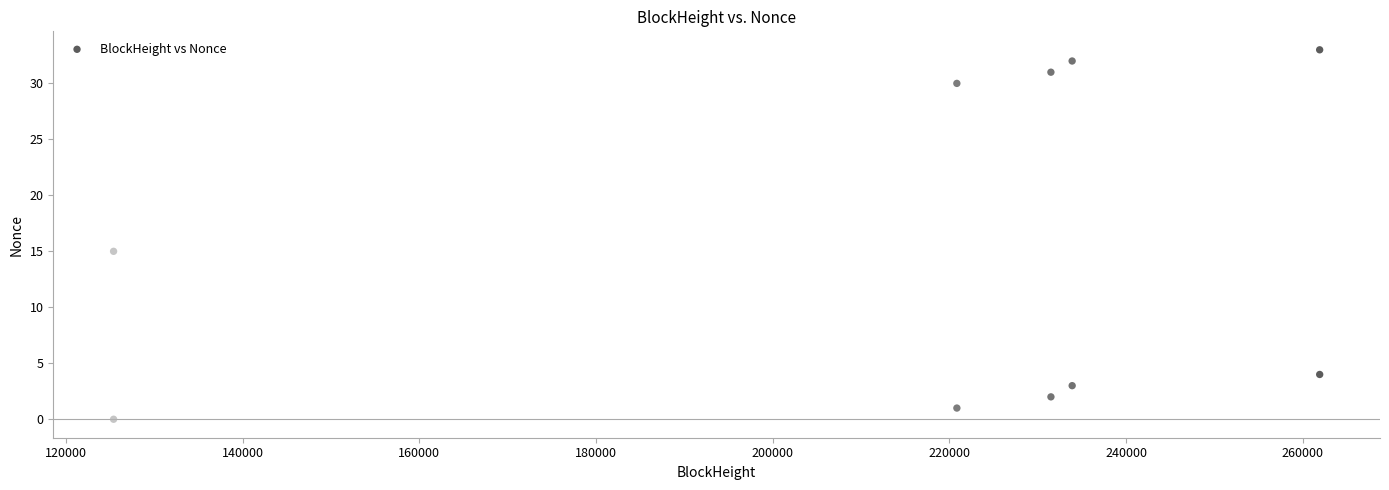

What is the range of X values (max minus min)?

136515